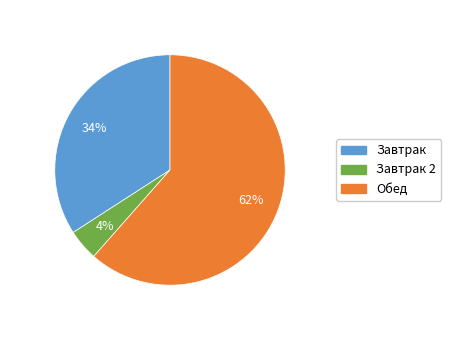

To the nearest percent, what is the average slice percentage?

33%